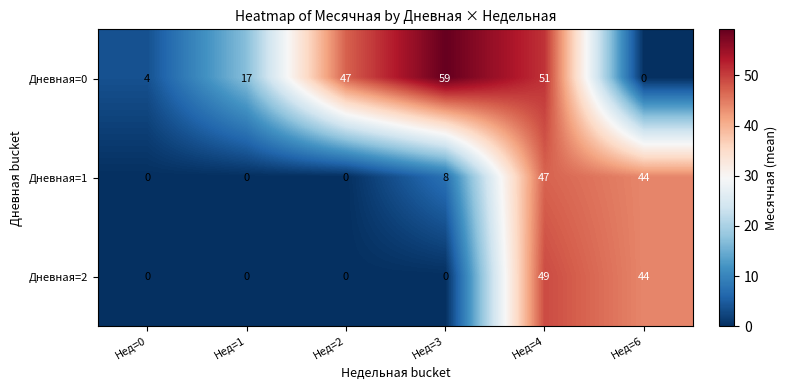

Which label corresponds to the largest value in the chart?

Нед=3